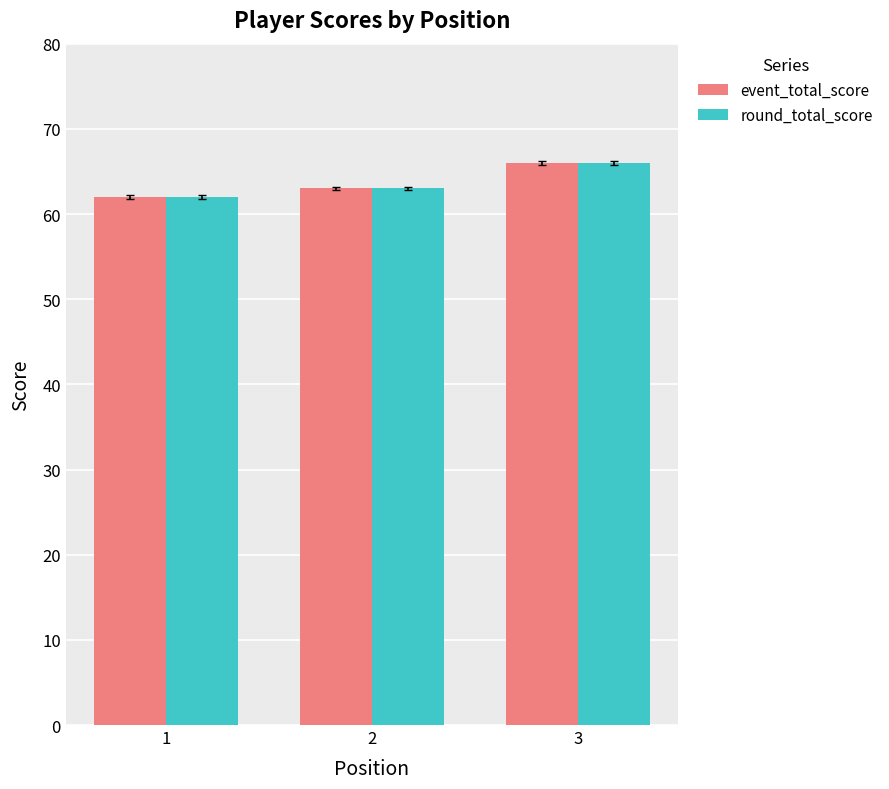

How many series are shown in this chart?

2